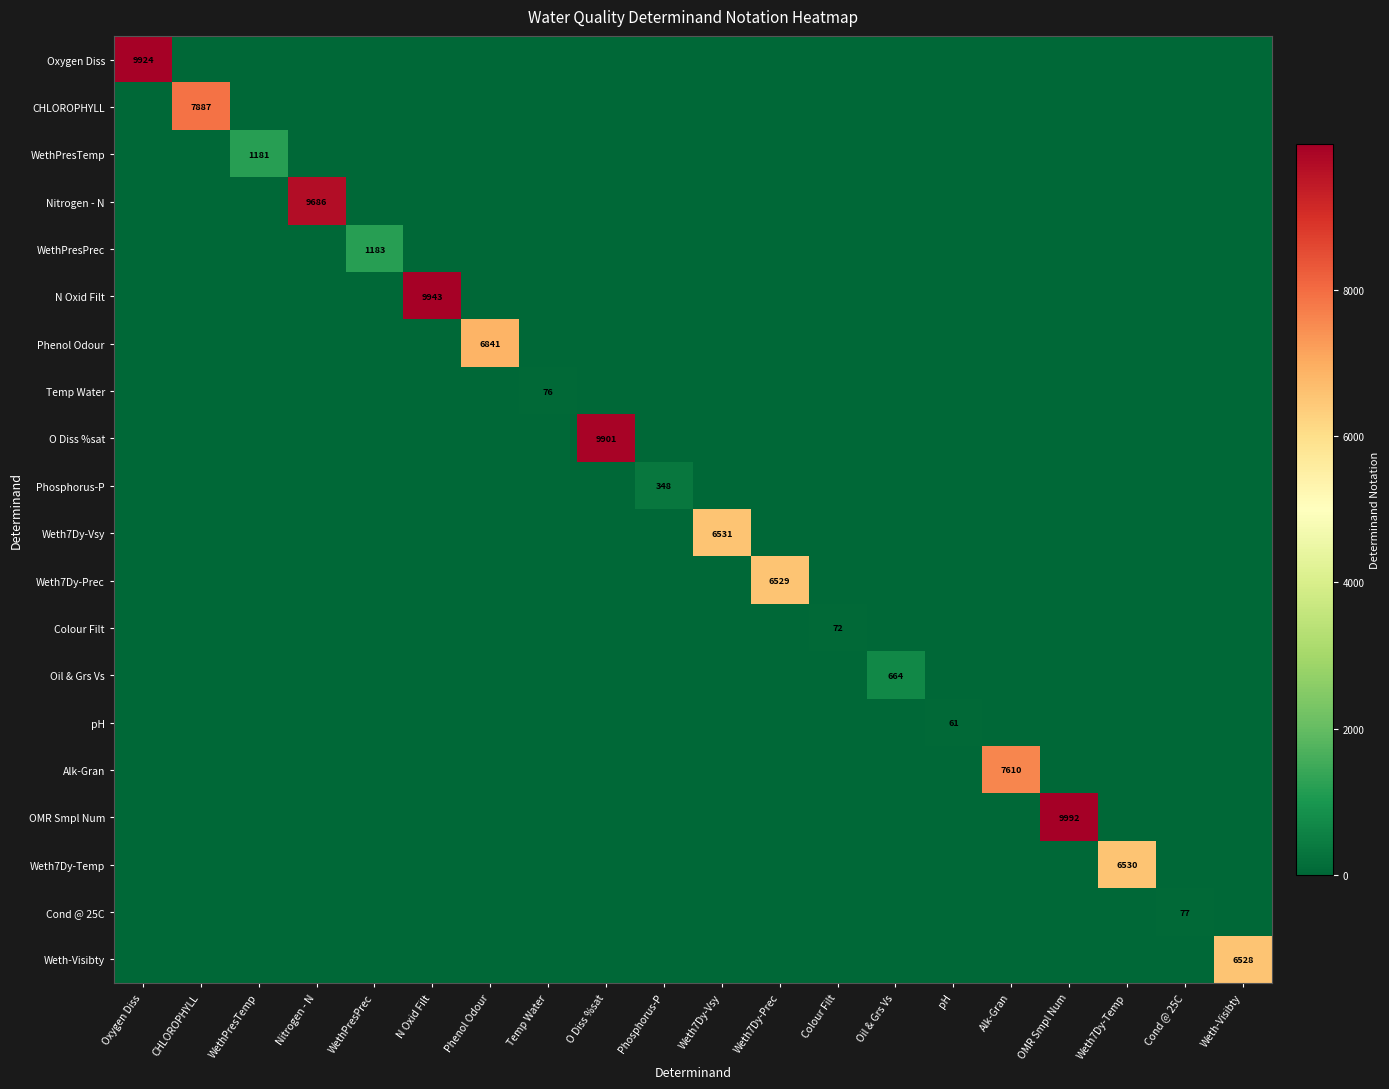

What is the sum of all Cond @ 25C values?

77